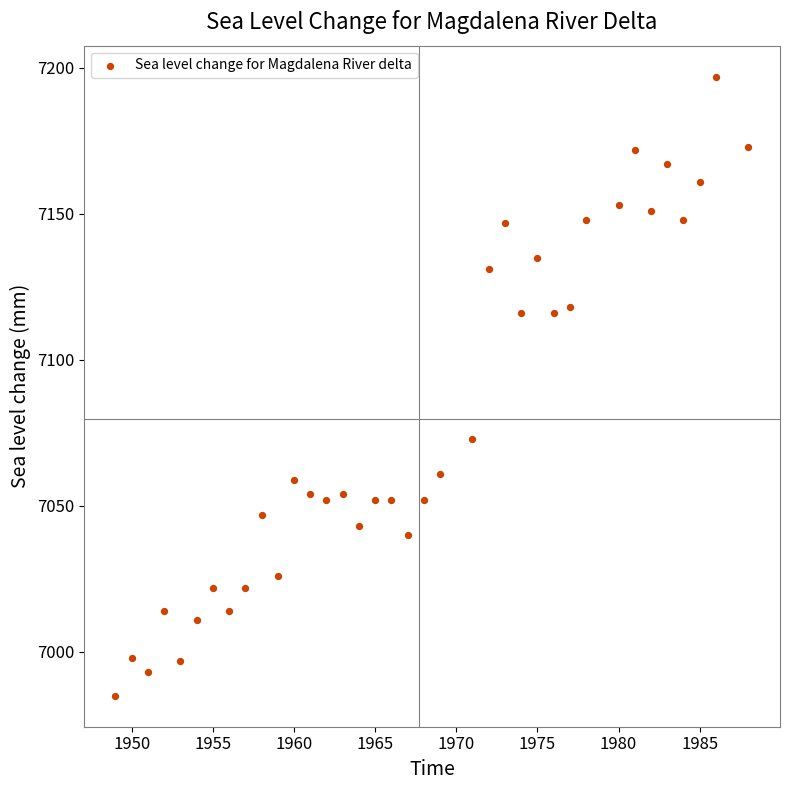

What is the range of X values (max minus min)?

39